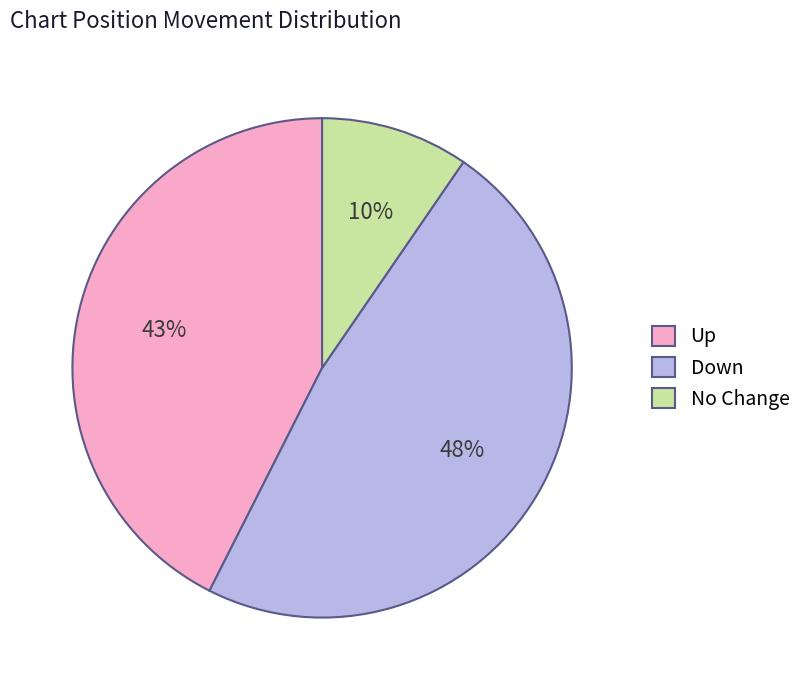

Rank the categories by value from highest to lowest.

Down, Up, No Change